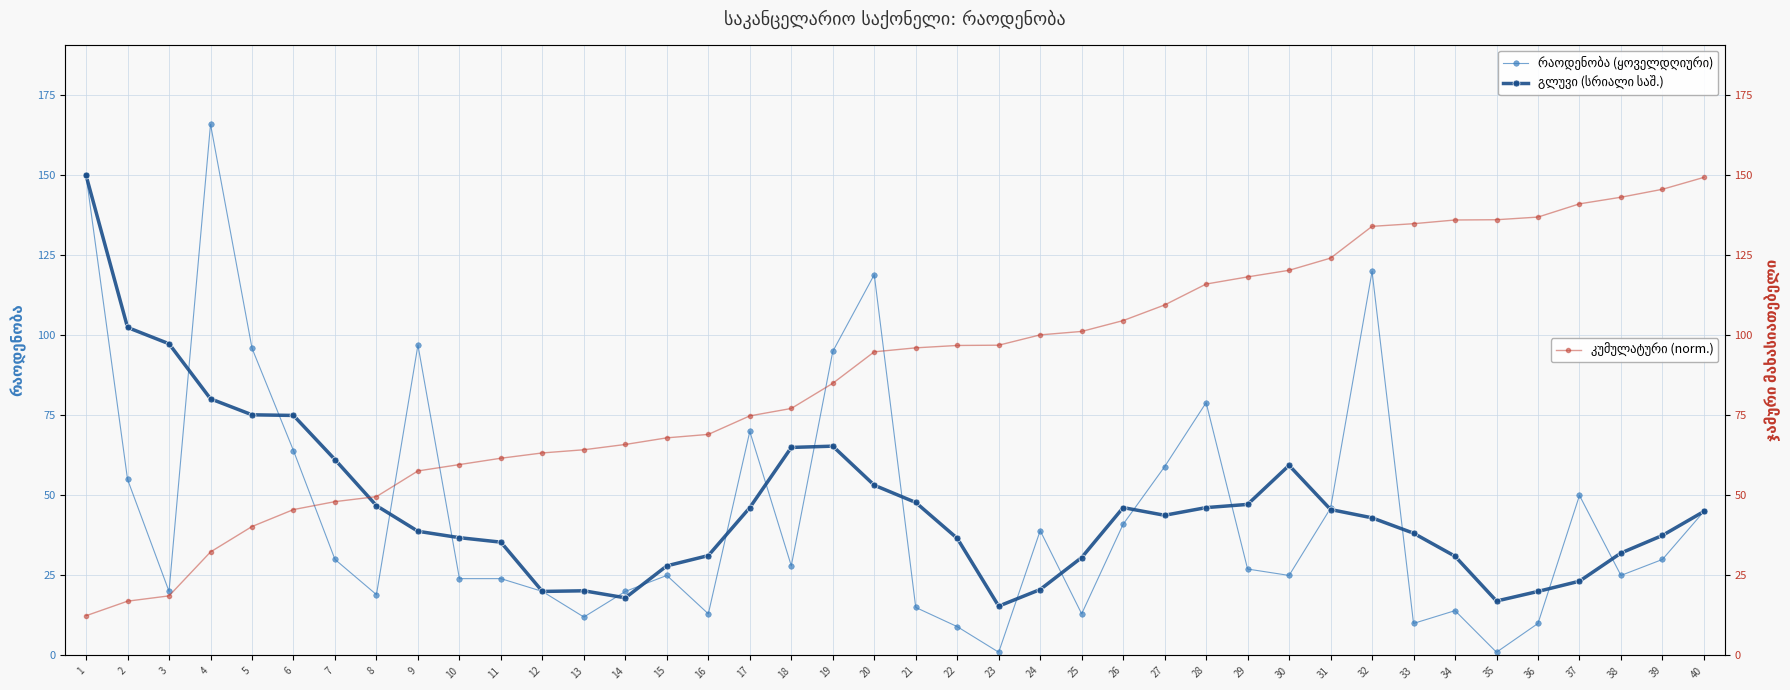

What is the greatest value displayed?

166.0